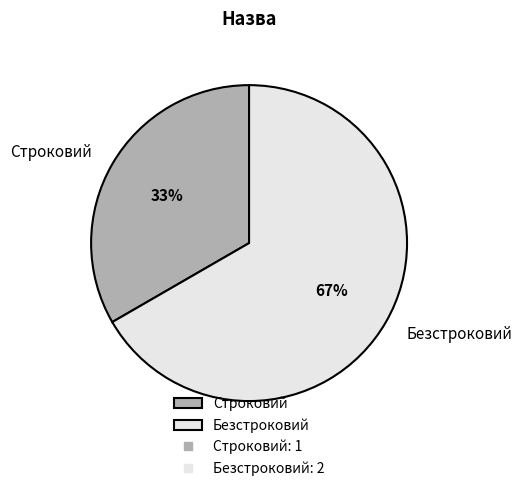

Do Строковий and Безстроковий together represent more than half of the pie?

Yes